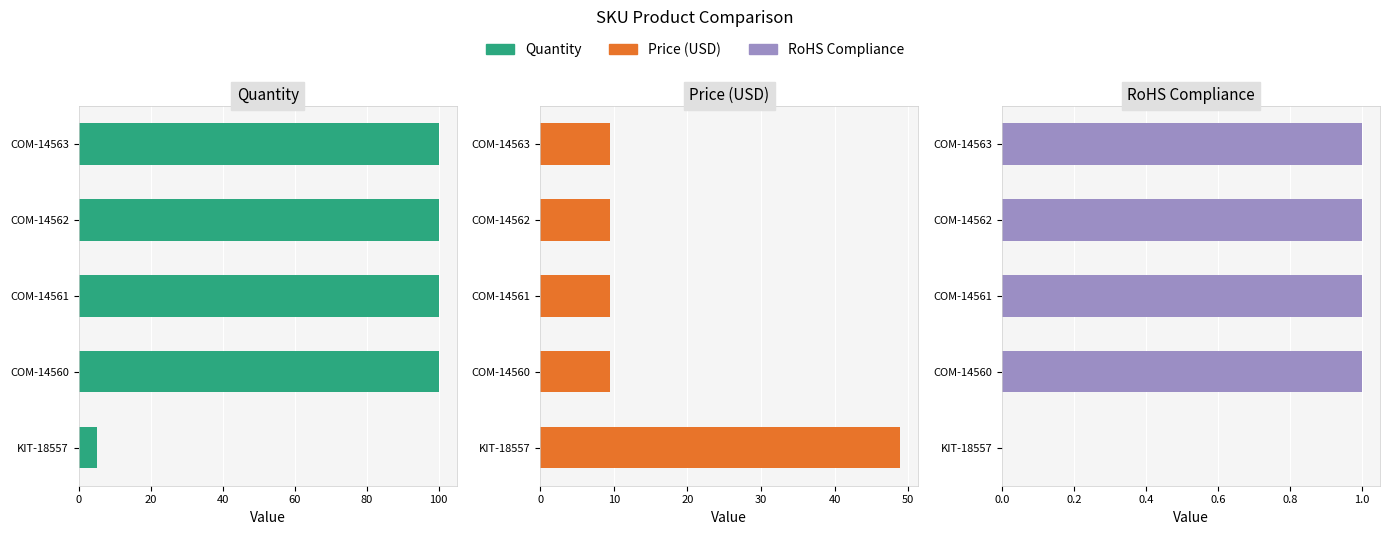

What is the minimum value for Quantity?

5.0